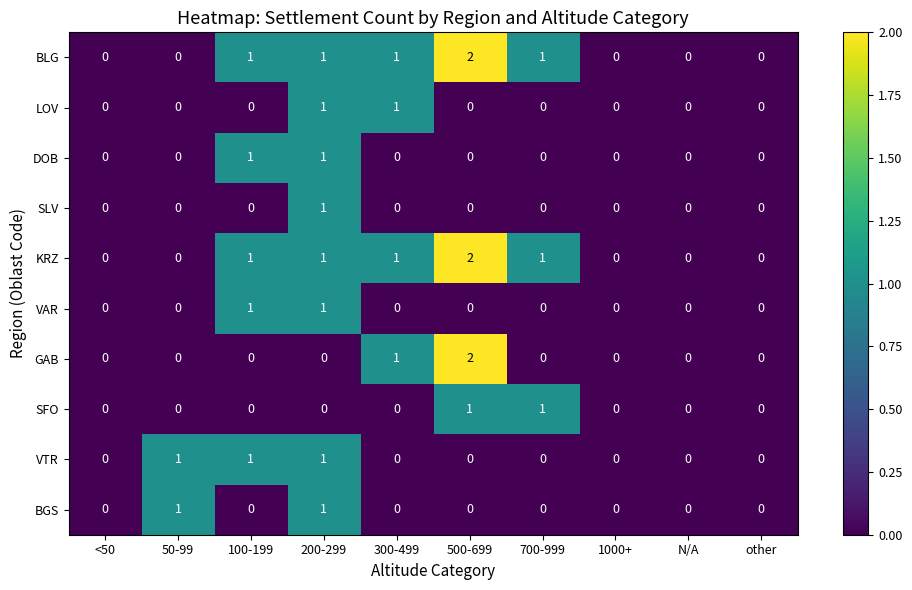

At which label is GAB closest to 1?

300-499